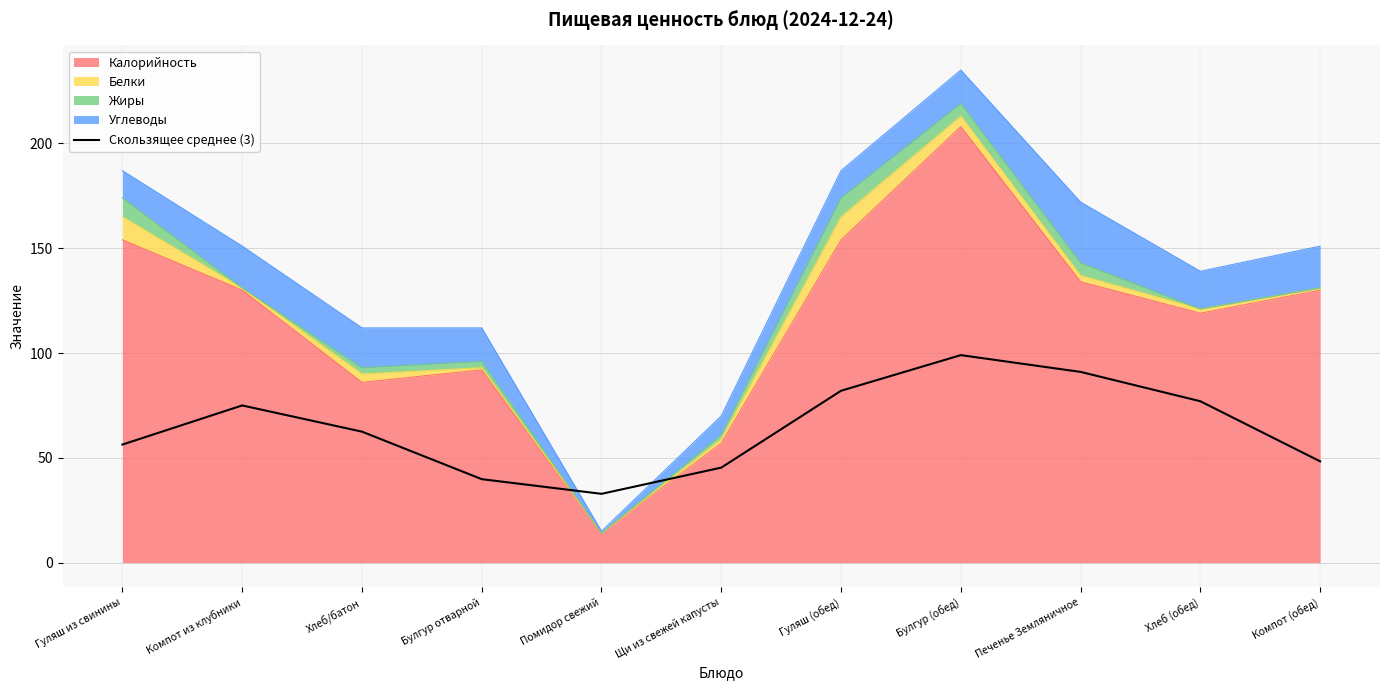

What is the smallest value displayed?

32.8